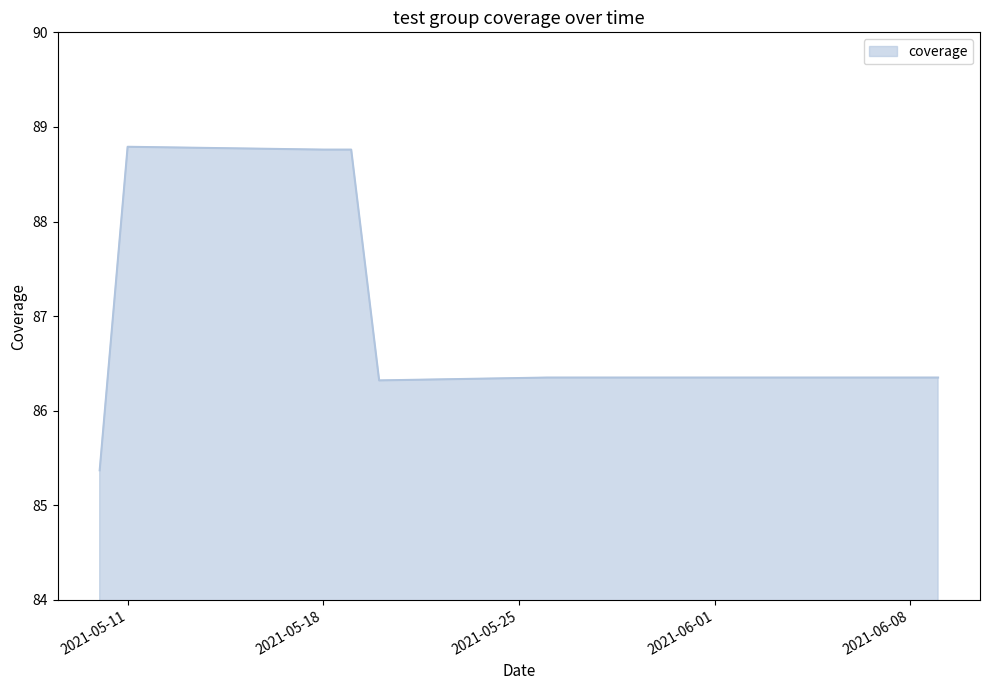

What is the difference between the second highest and second lowest values?

2.4